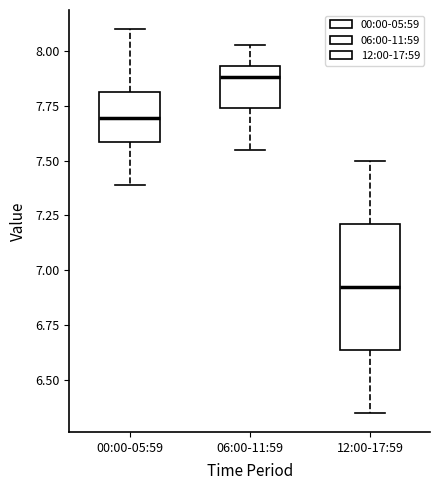

Which box has the lowest median line?

12:00-17:59